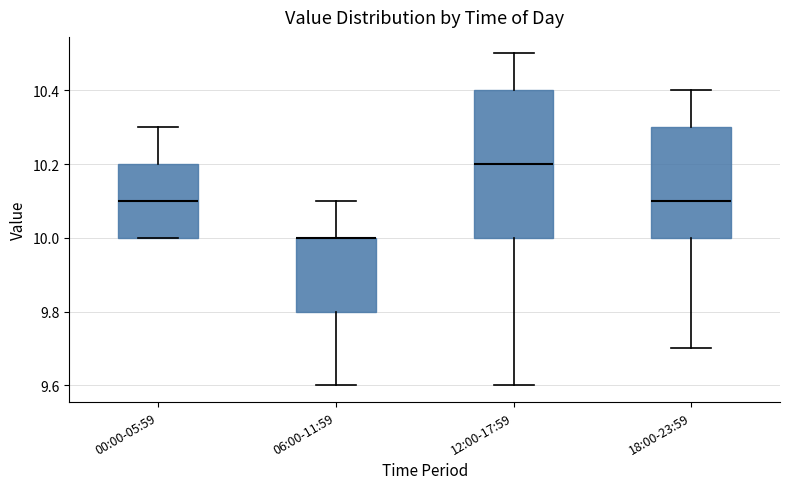

Reading left to right, read every box against the y-axis: the position of its median line, the range the box covers, and the ends of its whiskers. The values are not printed on the chart, so give them approximately, as read against the axis.

00:00-05:59: median 10.1, box 10.0 to 10.2, whiskers 10.0 to 10.3
06:00-11:59: median 10.0 (drawn on the box's upper edge), box 9.8 to 10.0, whiskers 9.6 to 10.1
12:00-17:59: median 10.2, box 10.0 to 10.4, whiskers 9.6 to 10.5
18:00-23:59: median 10.1, box 10.0 to 10.3, whiskers 9.7 to 10.4